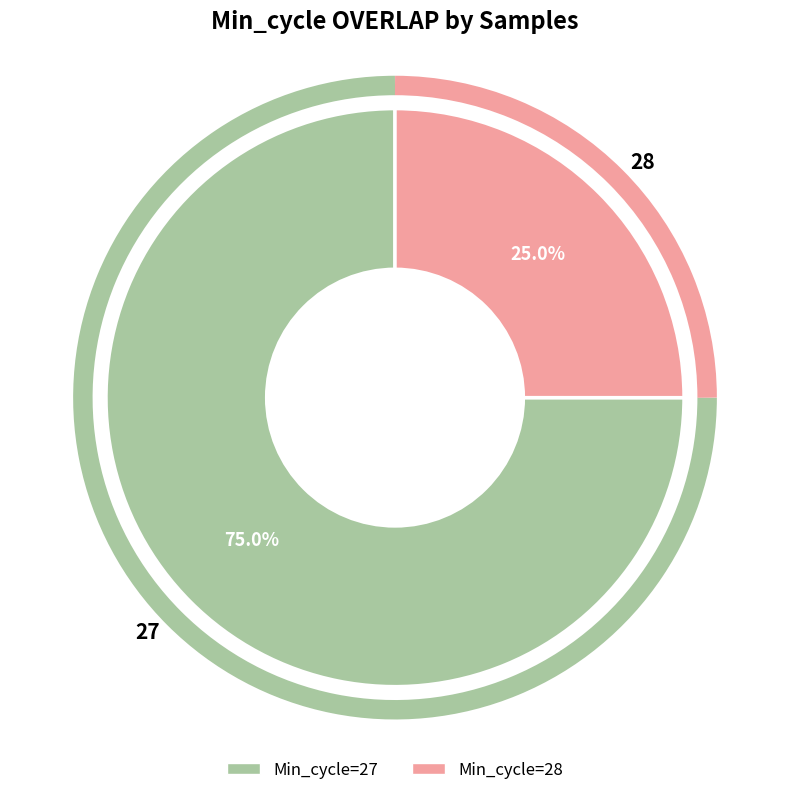

Which category has the biggest portion of the pie?

27